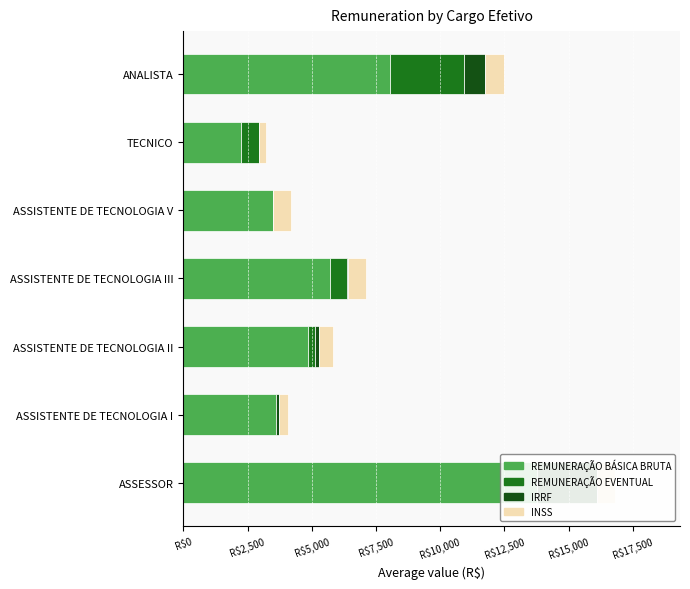

What is the difference between the maximum and minimum values in the REMUNERAÇÃO EVENTUAL series?

2908.0